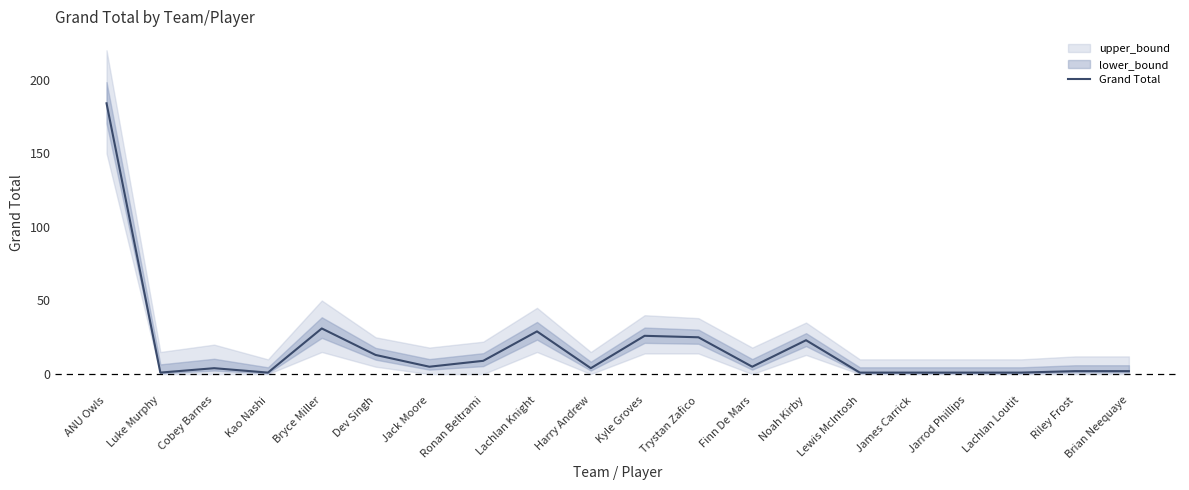

True or false: the data shows 4 at Cobey Barnes.

True